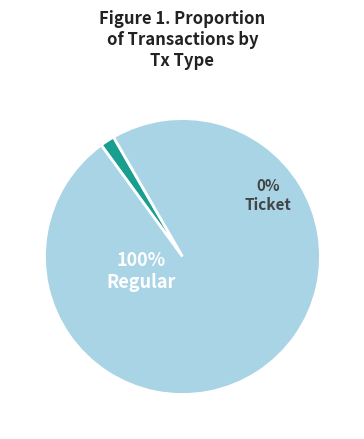

Rank the categories by value from highest to lowest.

Regular, Ticket